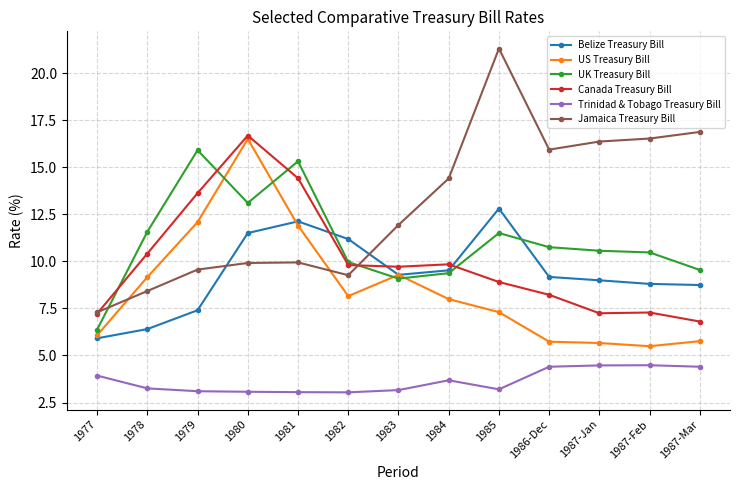

At how many categories does at least one series exceed 20?

1